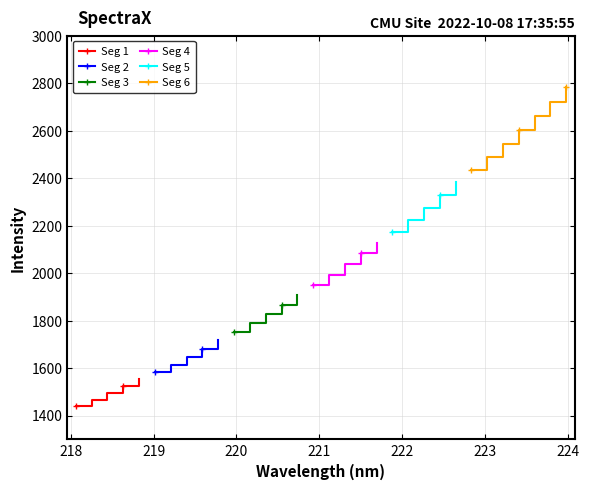

Is it true that the value at 8 is 392.0?

False